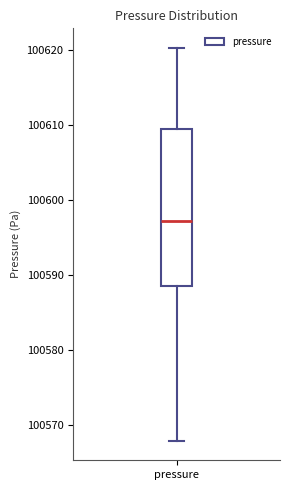

Where is the upper edge of the box for pressure on the y-axis? The values are not printed on the chart, so give them approximately, as read against the axis.

100609